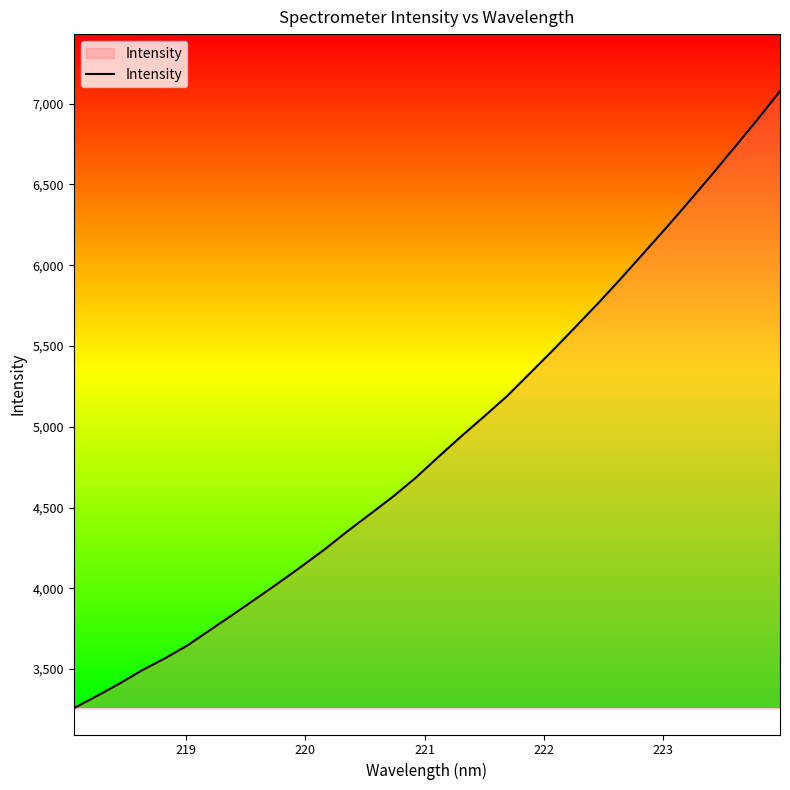

What is the smallest value displayed?

3257.7